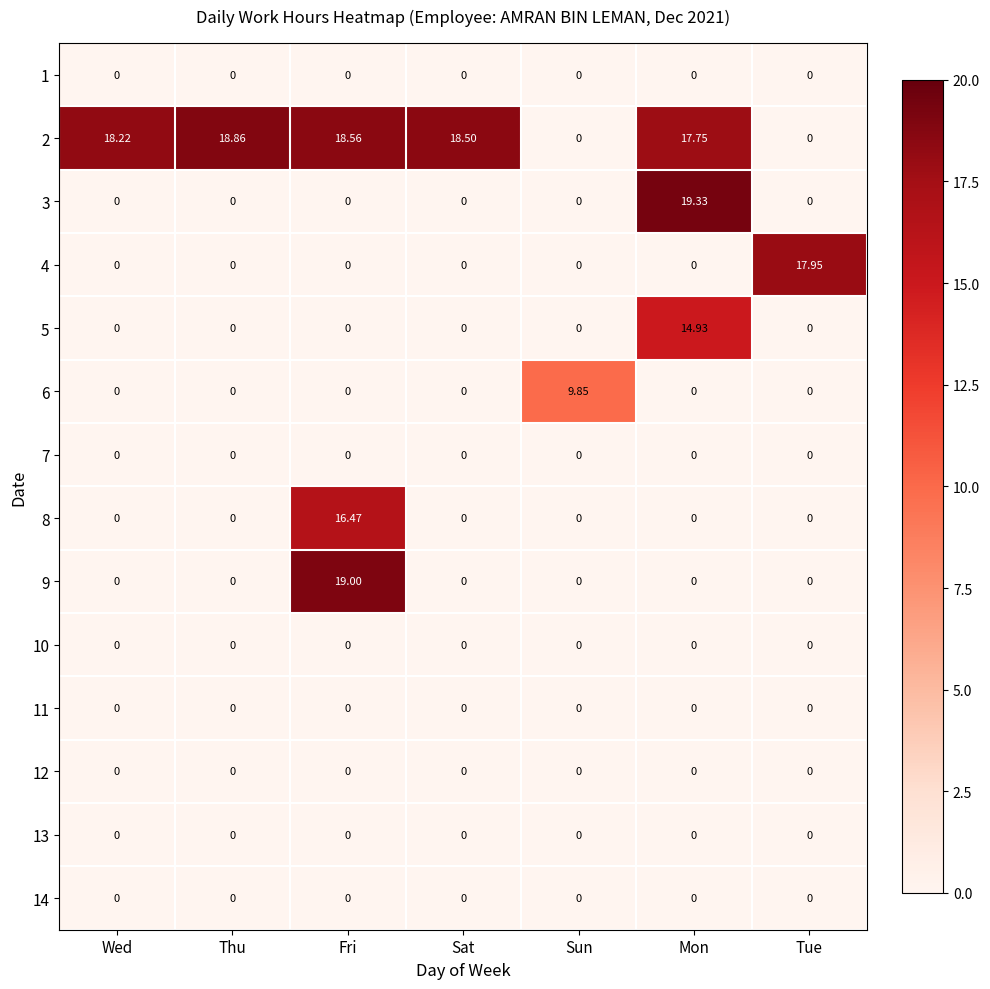

At which category is the sum across all series the highest?

Fri